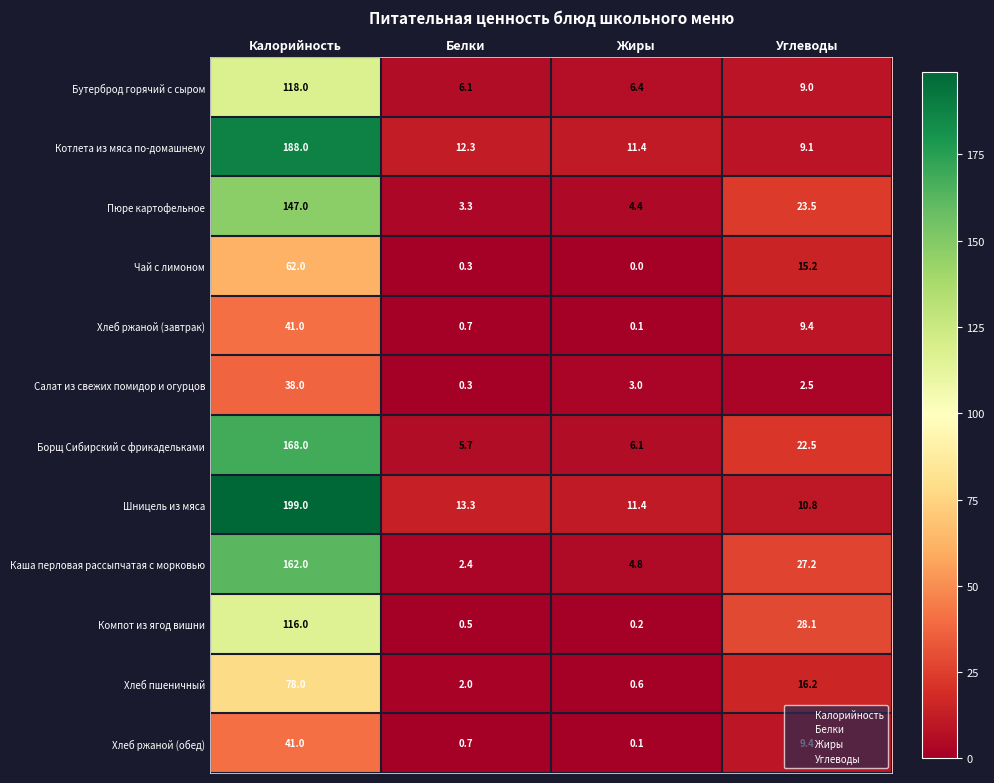

How many distinct data groups are displayed?

12